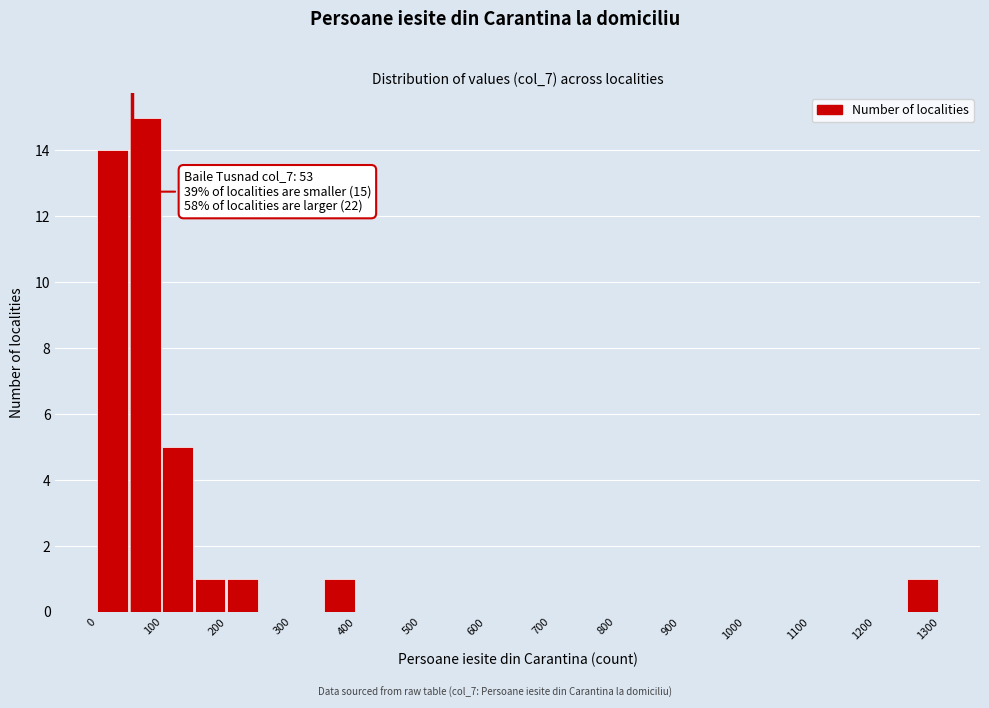

Over which range of the x-axis is the bar tallest?

50 to 100